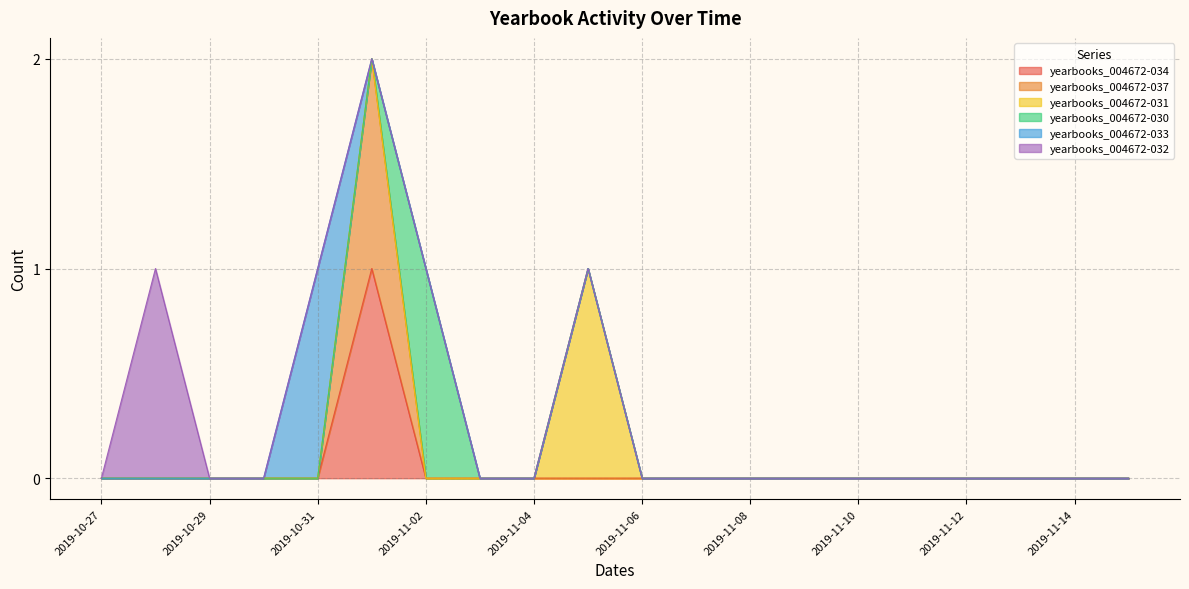

Which has a higher value, 2019-11-08 or 2019-10-29?

2019-11-08